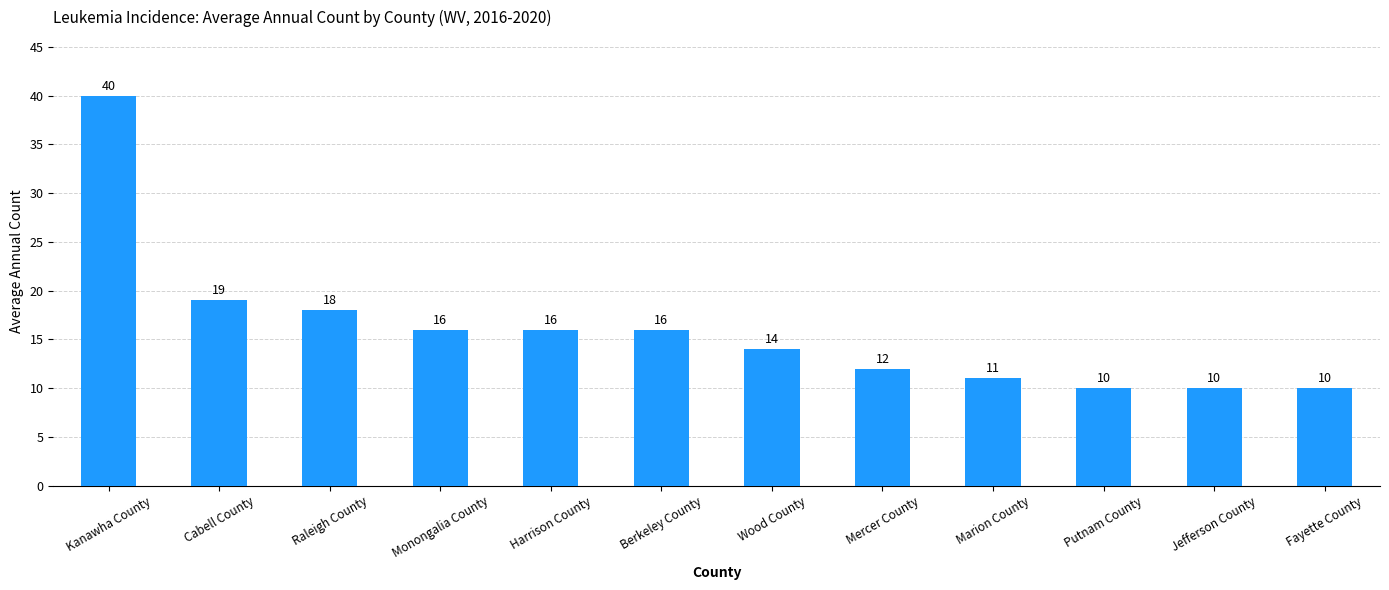

The value at Putnam County is 6. True or false?

False